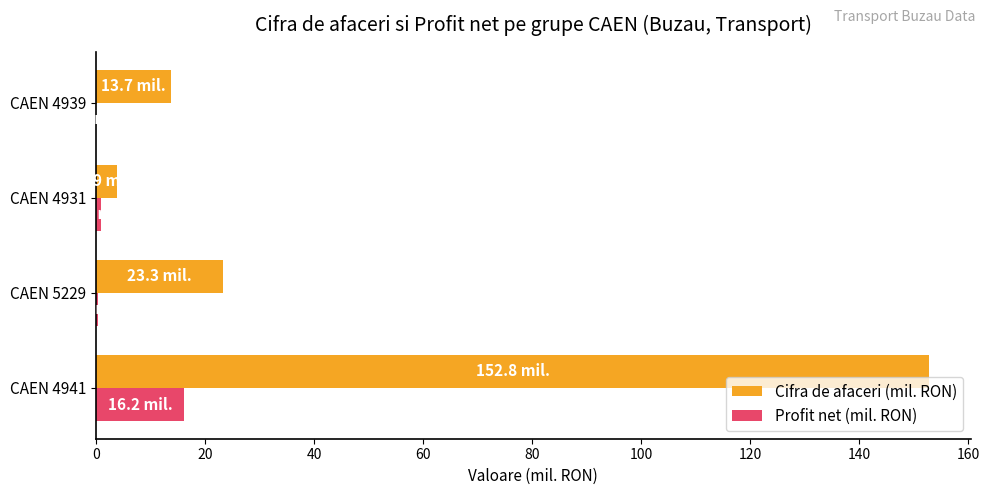

What is the highest value of the Cifra de afaceri (mil. RON) series?

152.8